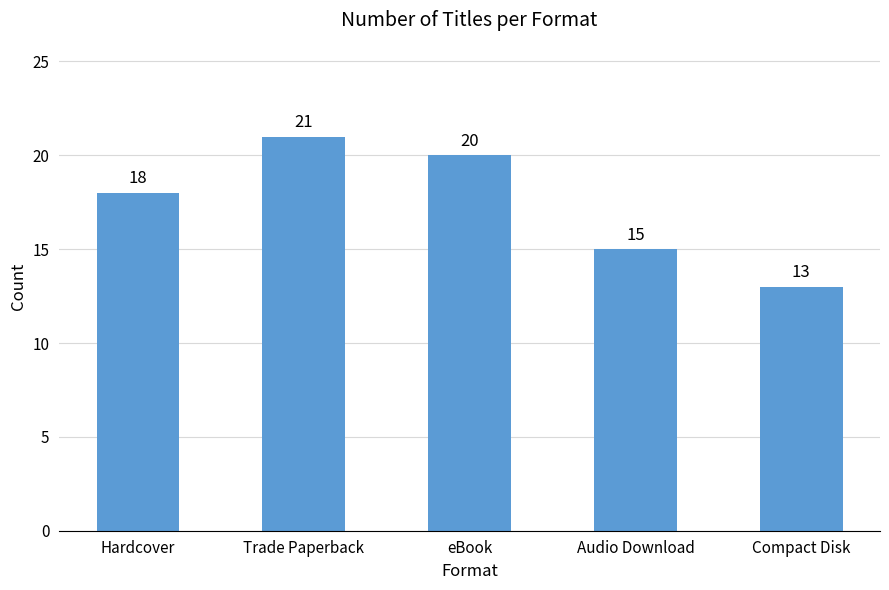

What is the maximum value shown in the chart?

21